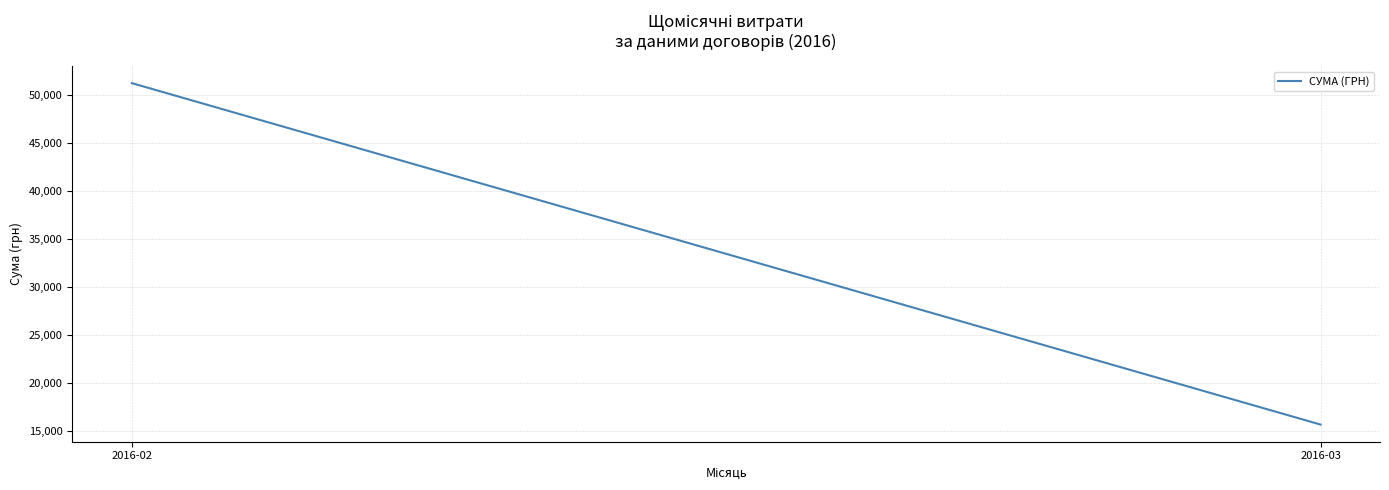

List the labels in order of value, smallest first.

2016-03, 2016-02